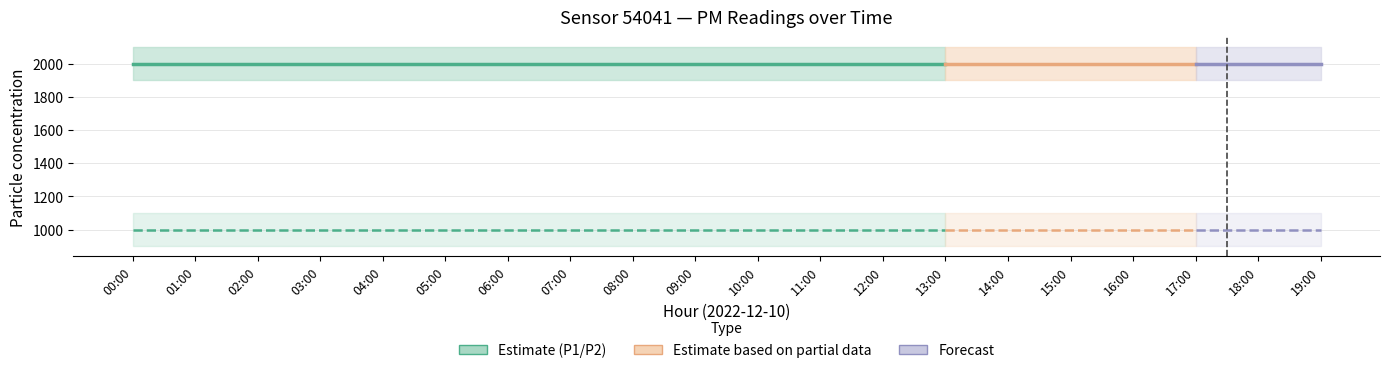

Which series has the largest total across all categories?

P1